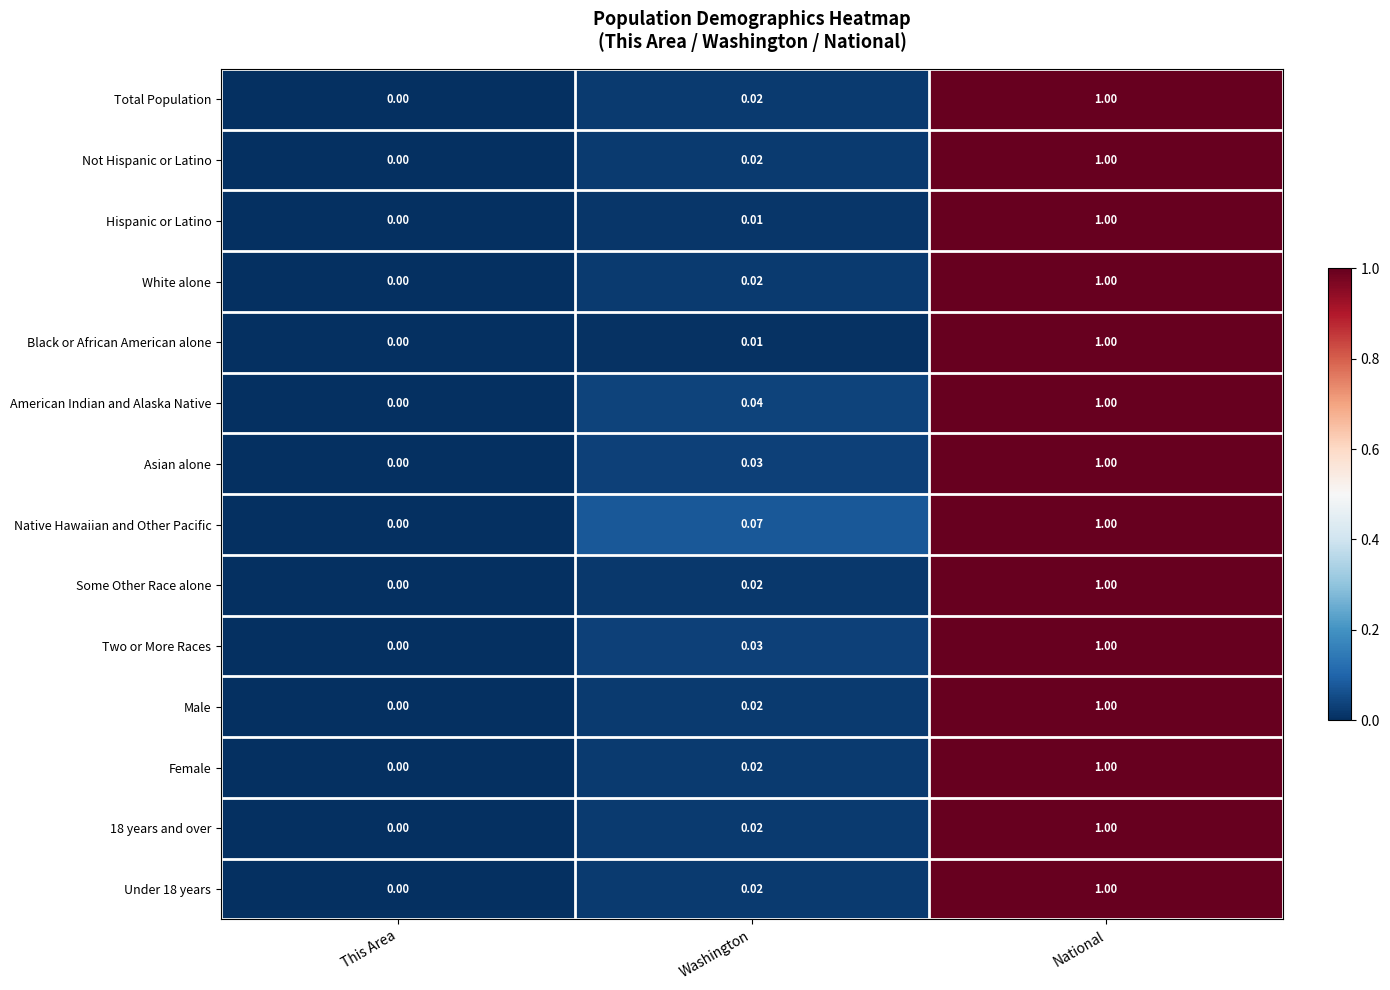

At which category is the sum across all series the highest?

National